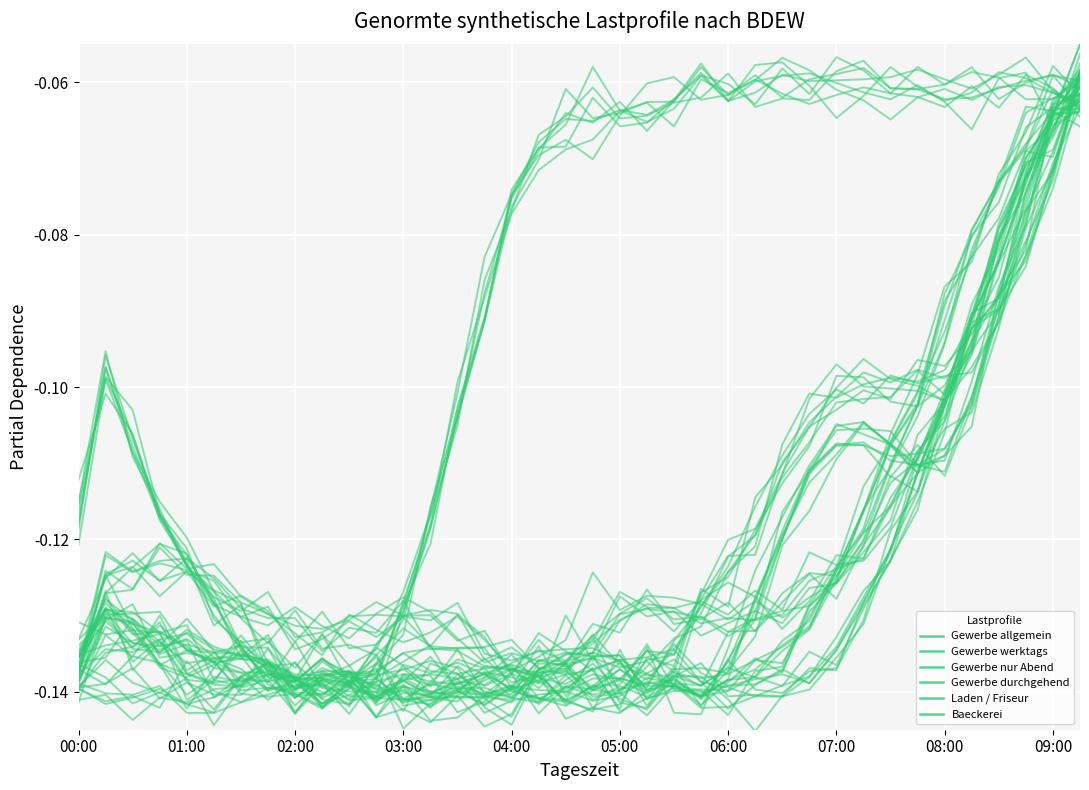

At which label does Laden / Friseur reach its peak?

37